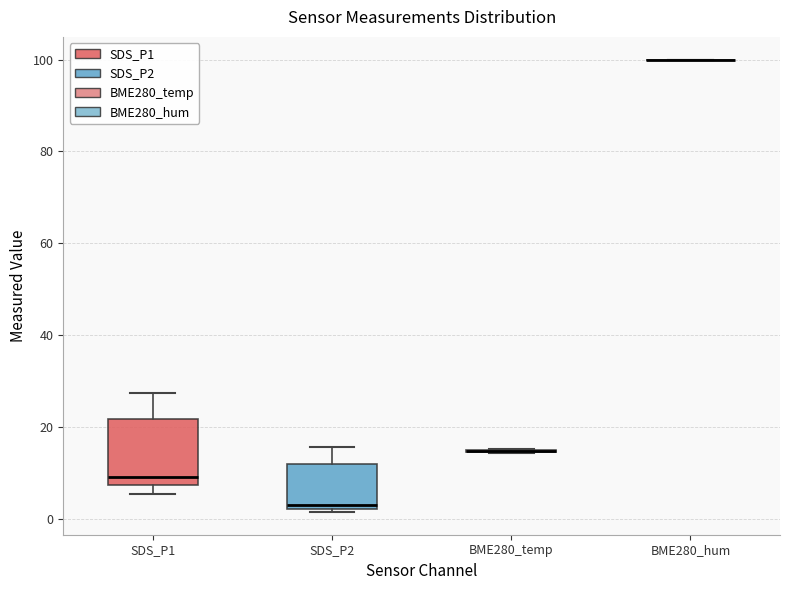

Comparing the boxes themselves (not the whiskers), which one is the tallest?

SDS_P1